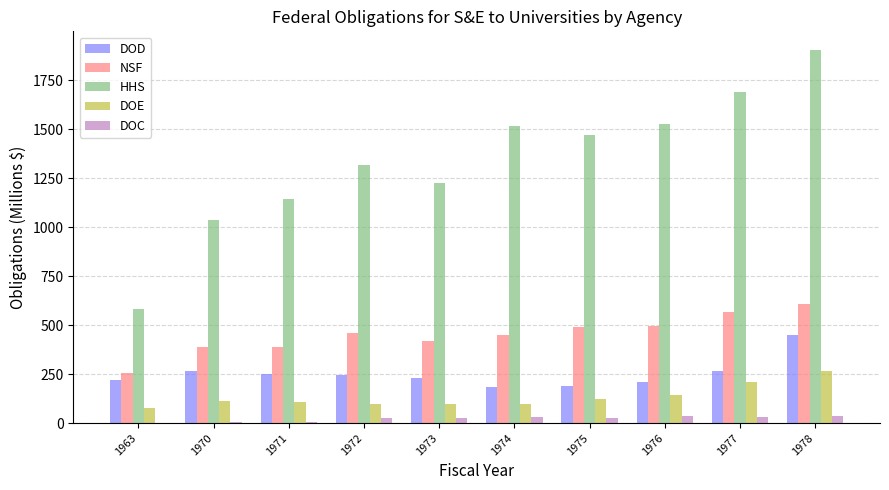

At which category is the sum across all series the highest?

1978